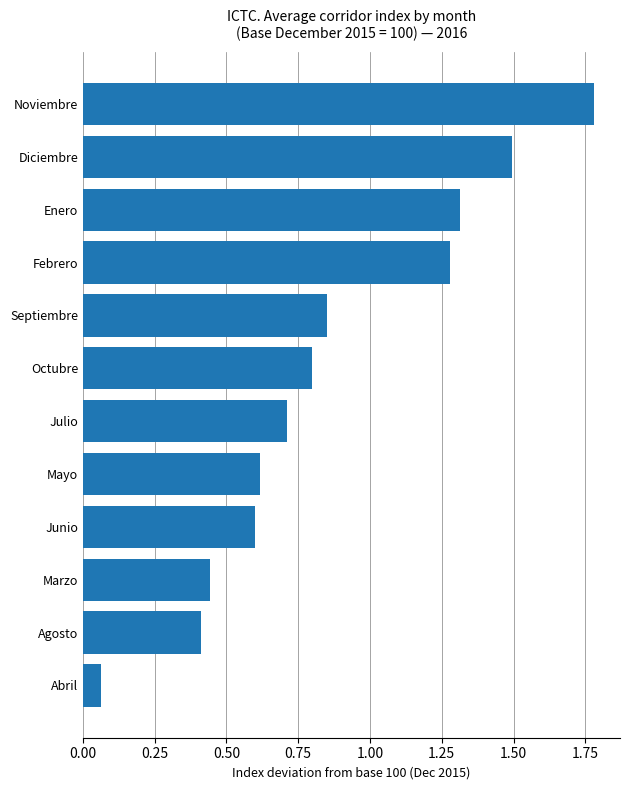

What is the difference between the maximum and minimum values?

1.7